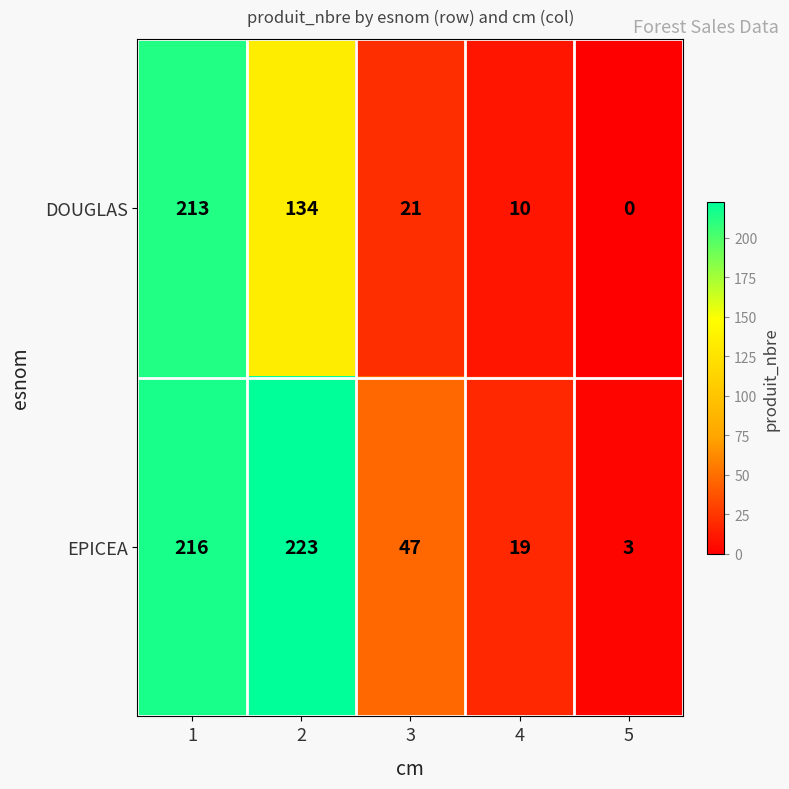

The value of EPICEA at 3 is 19. True or false?

False